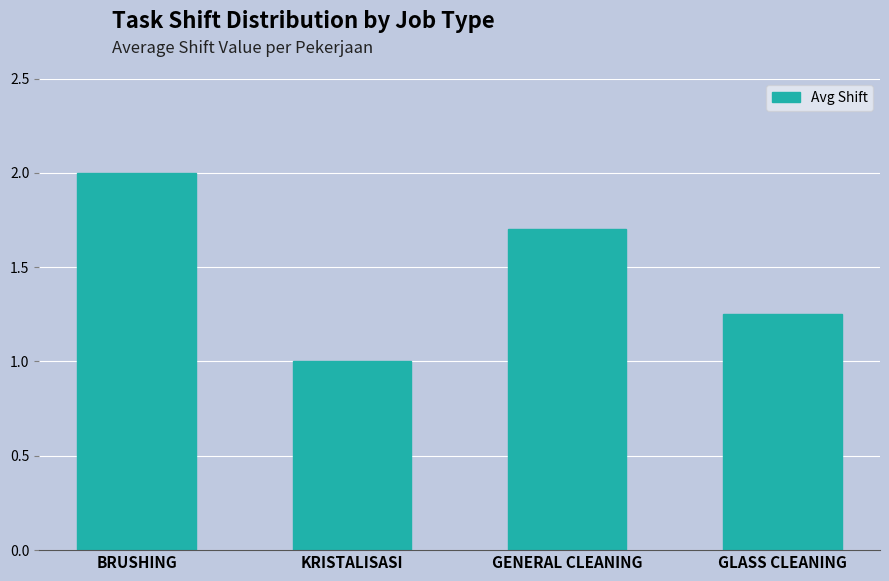

What is the approximate value at KRISTALISASI?

1.0